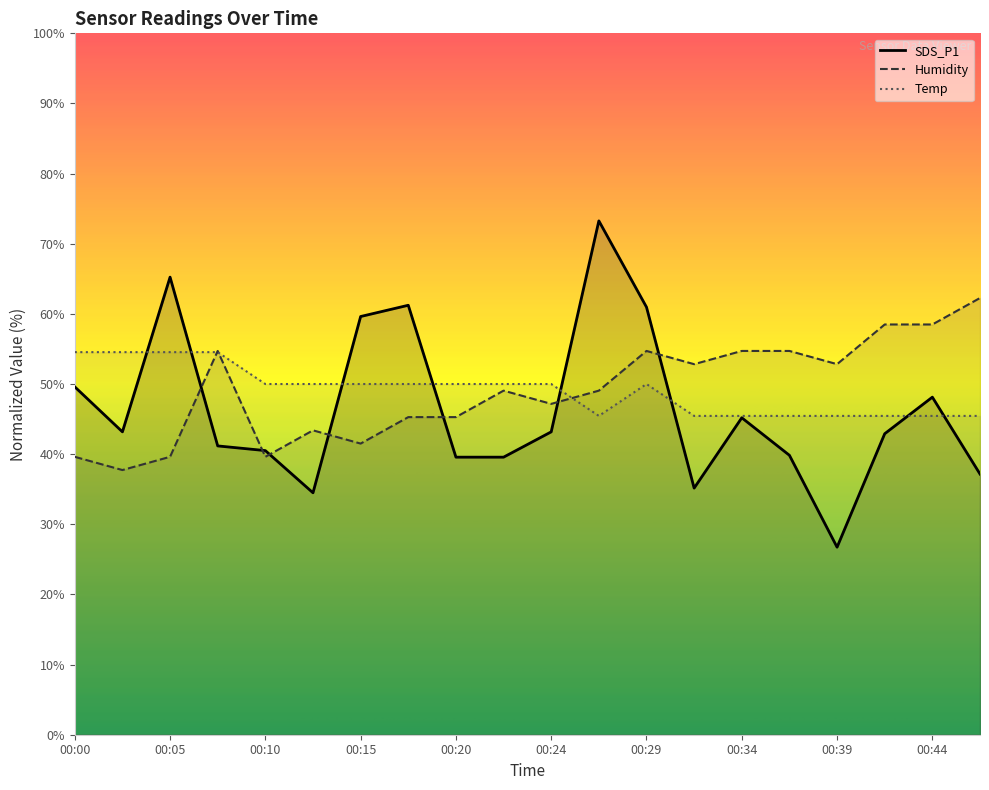

Is the value of Temp at 00:05 greater than the value of SDS_P1 at 00:03?

Yes